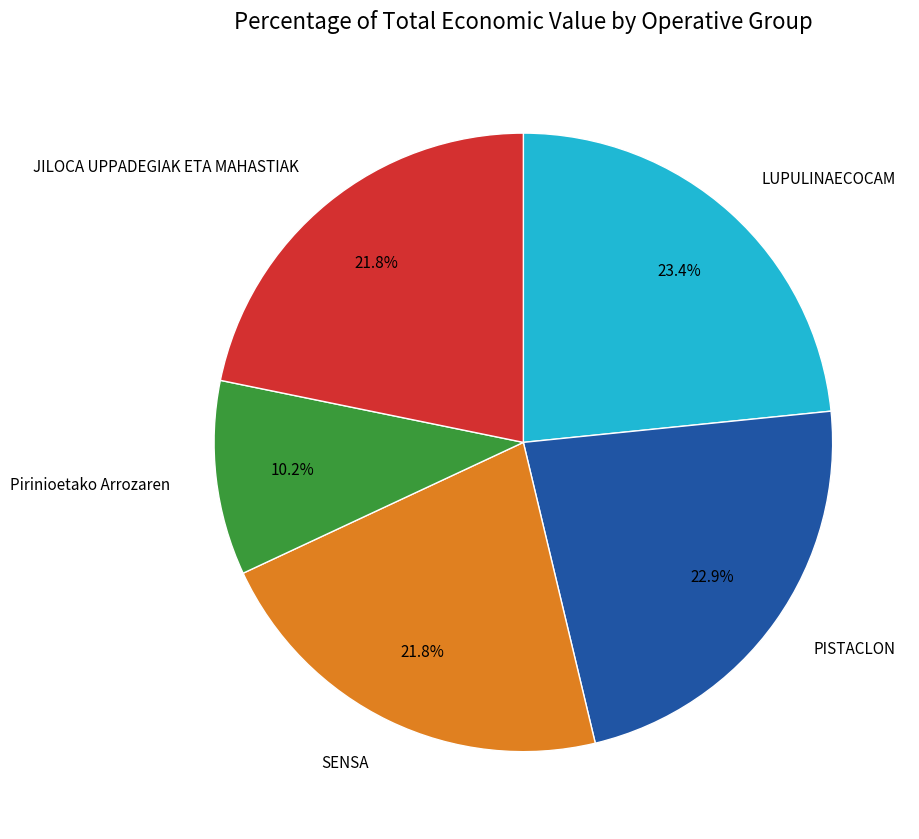

Which category has the smallest portion of the pie?

Pirinioetako Arrozaren